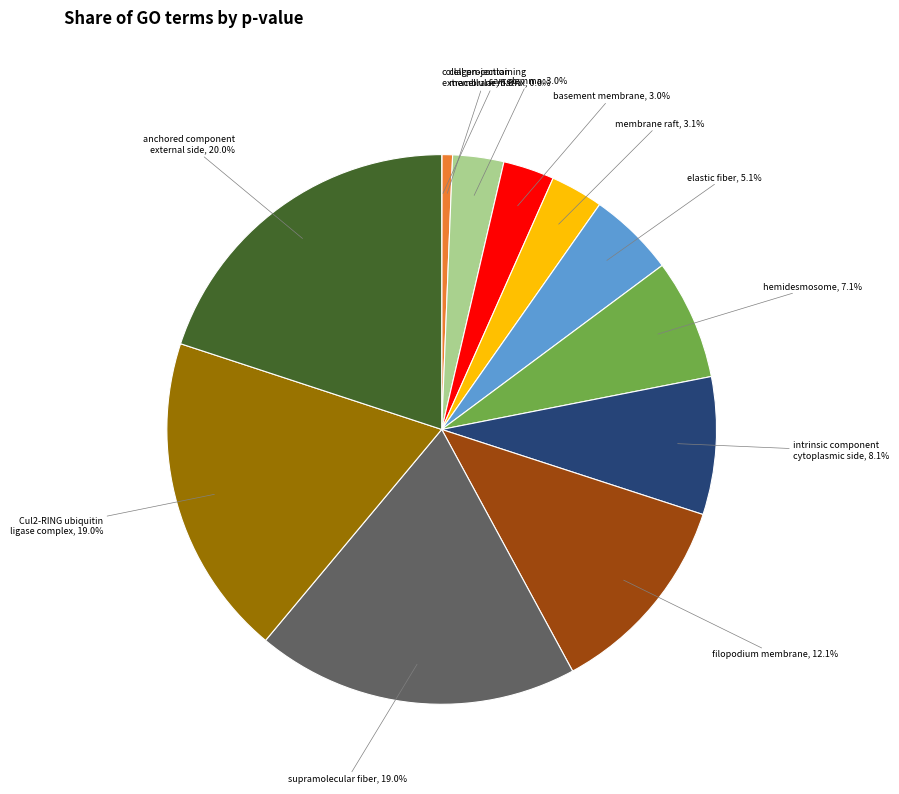

What is the largest slice in the pie chart?

anchored component external side